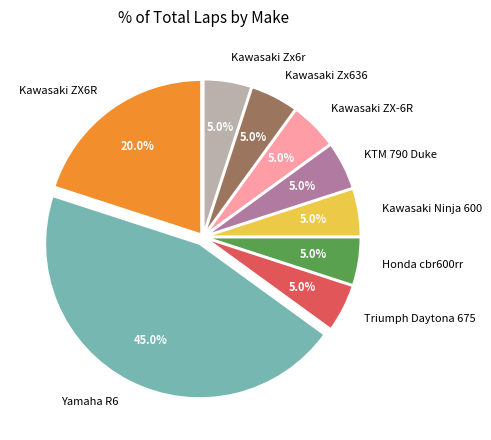

Which has a higher value, Yamaha R6 or Kawasaki ZX6R?

Yamaha R6